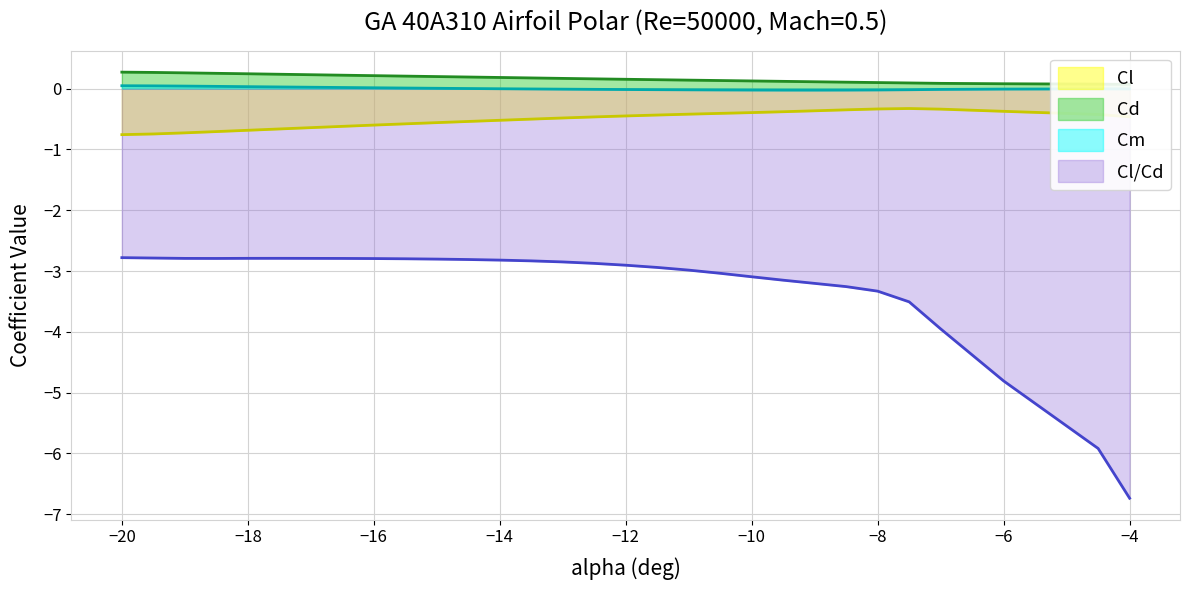

Is it true that Cl/Cd equals -5.5 at −10?

False